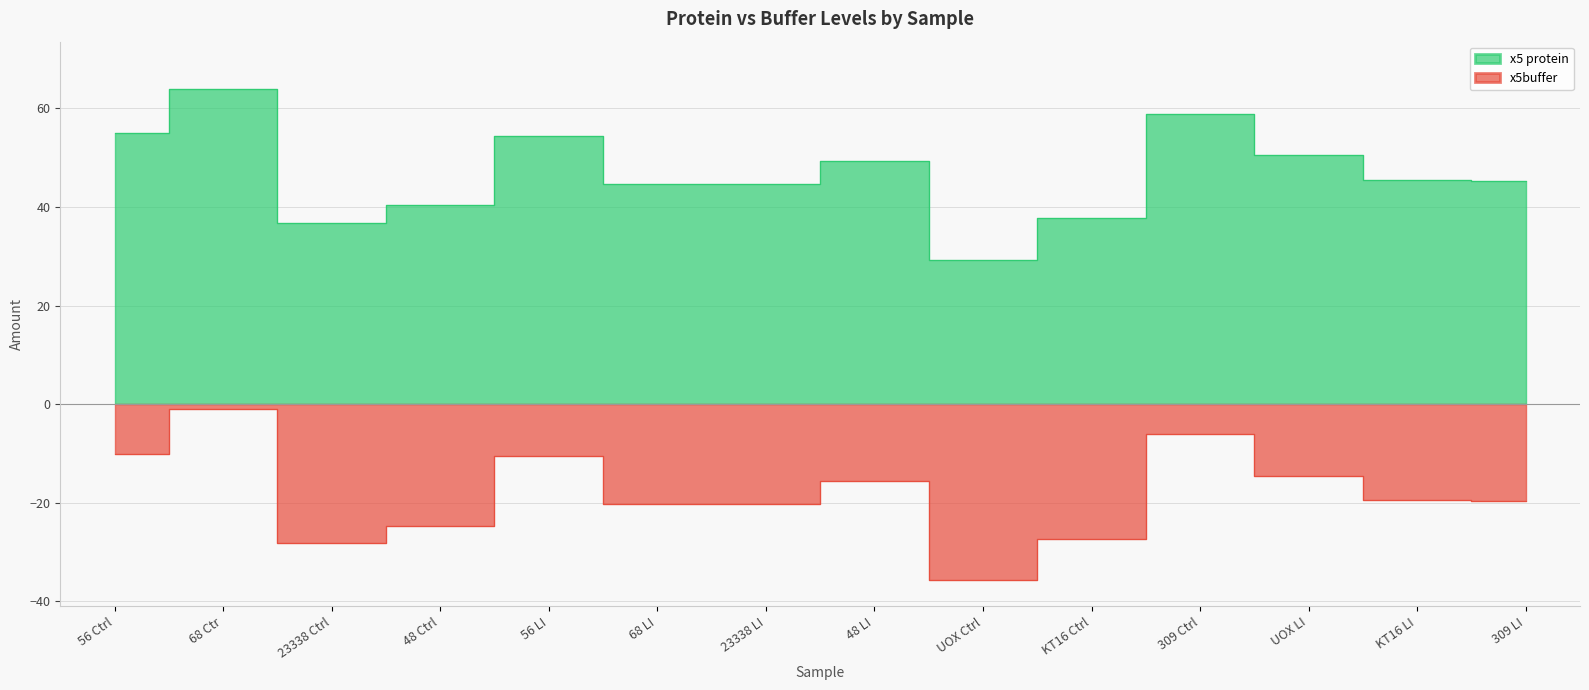

What is the difference between the second highest and second lowest values in the x5buffer series?

22.0